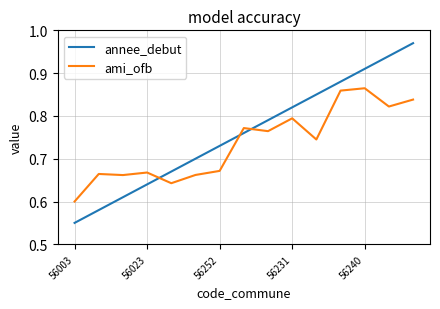

Which series ends up on top after the final intersection of ami_ofb and annee_debut?

annee_debut